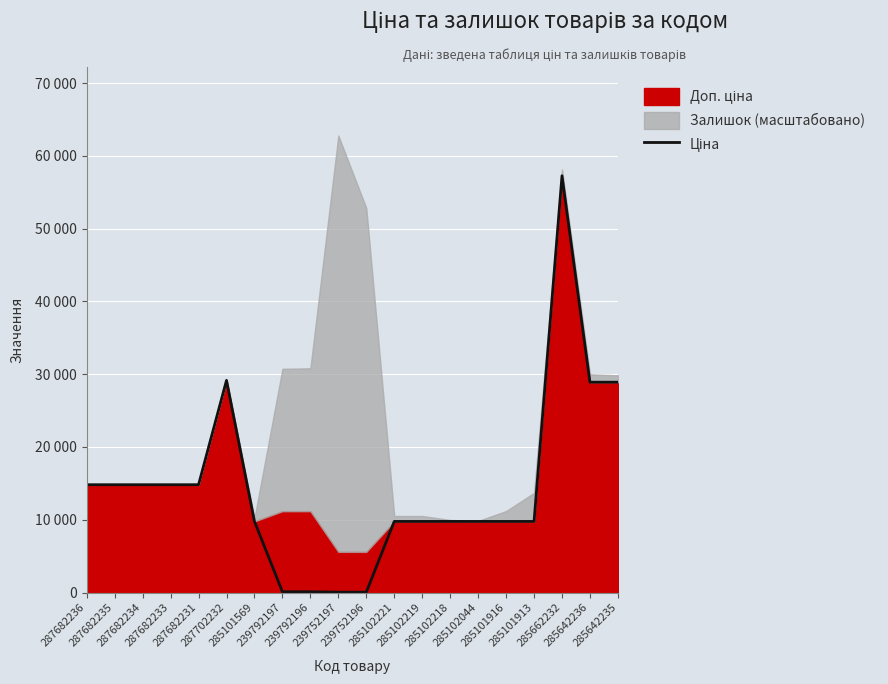

What is the change in value from 287682234 to 285642236?

+14084.1